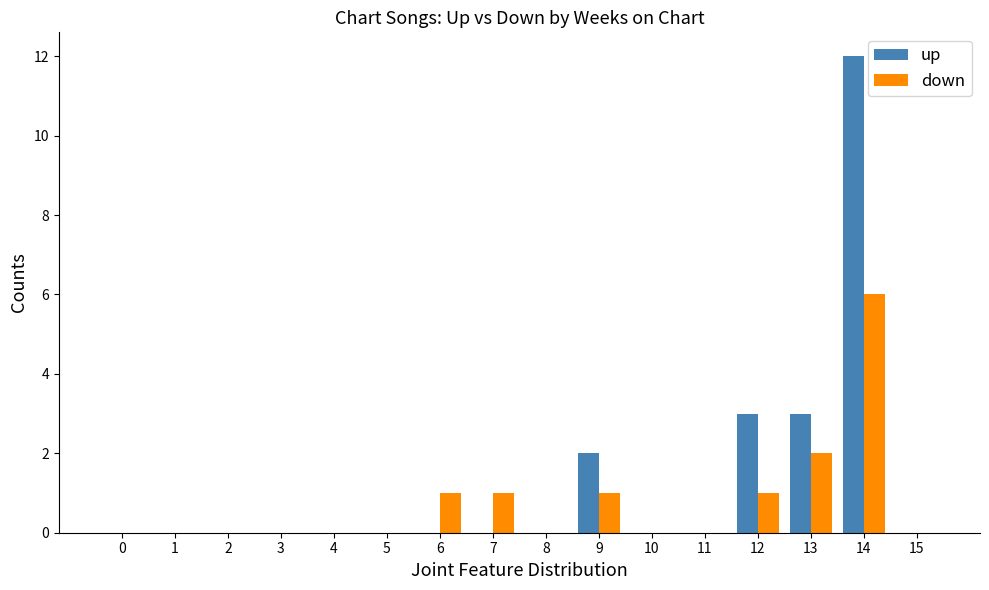

Which series changed the most between 0 and 9?

up